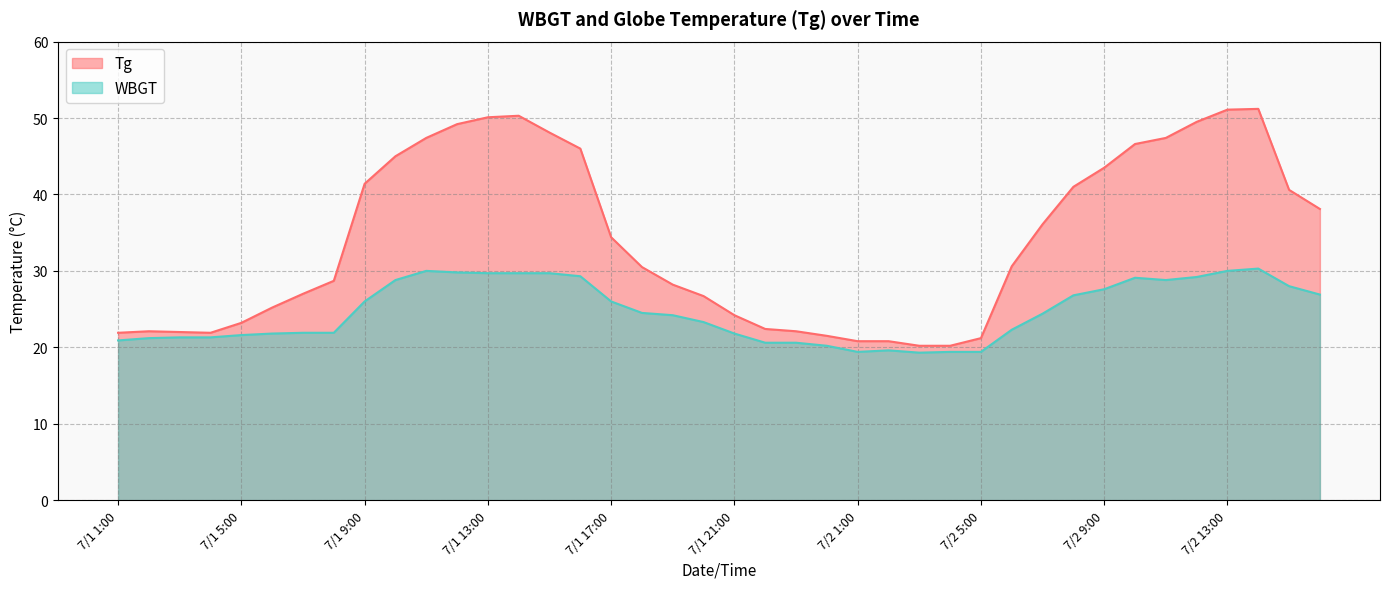

Does the chart display data point markers on the line(s)?

No